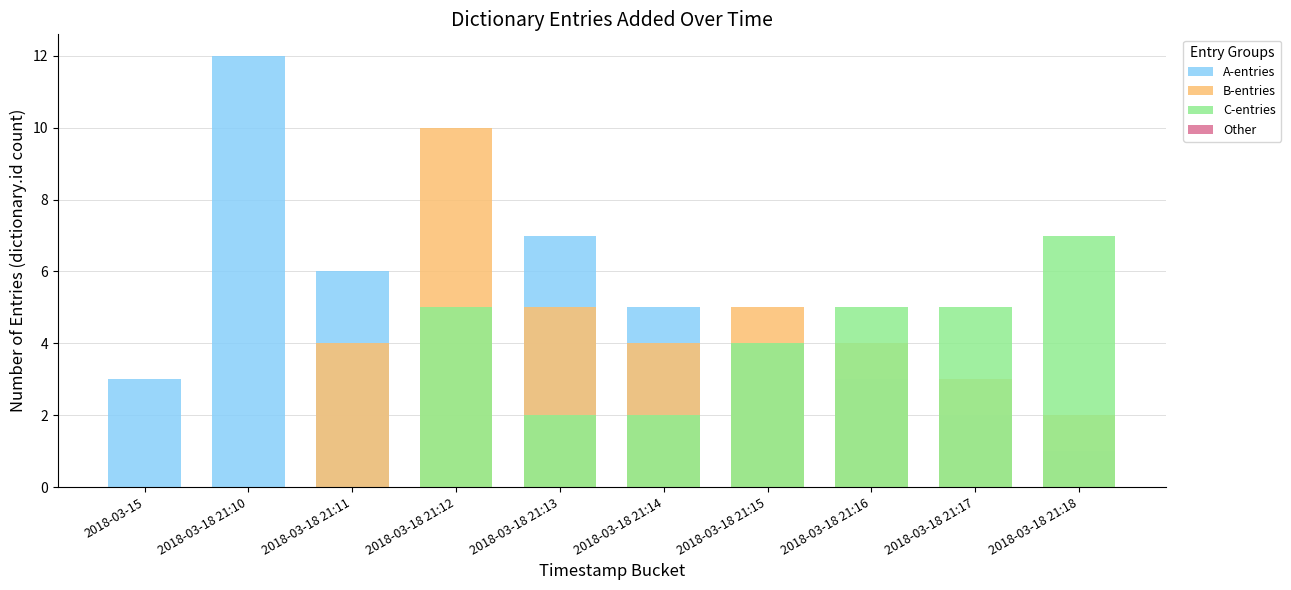

What is the total value across all series at 2018-03-18 21:17?

10